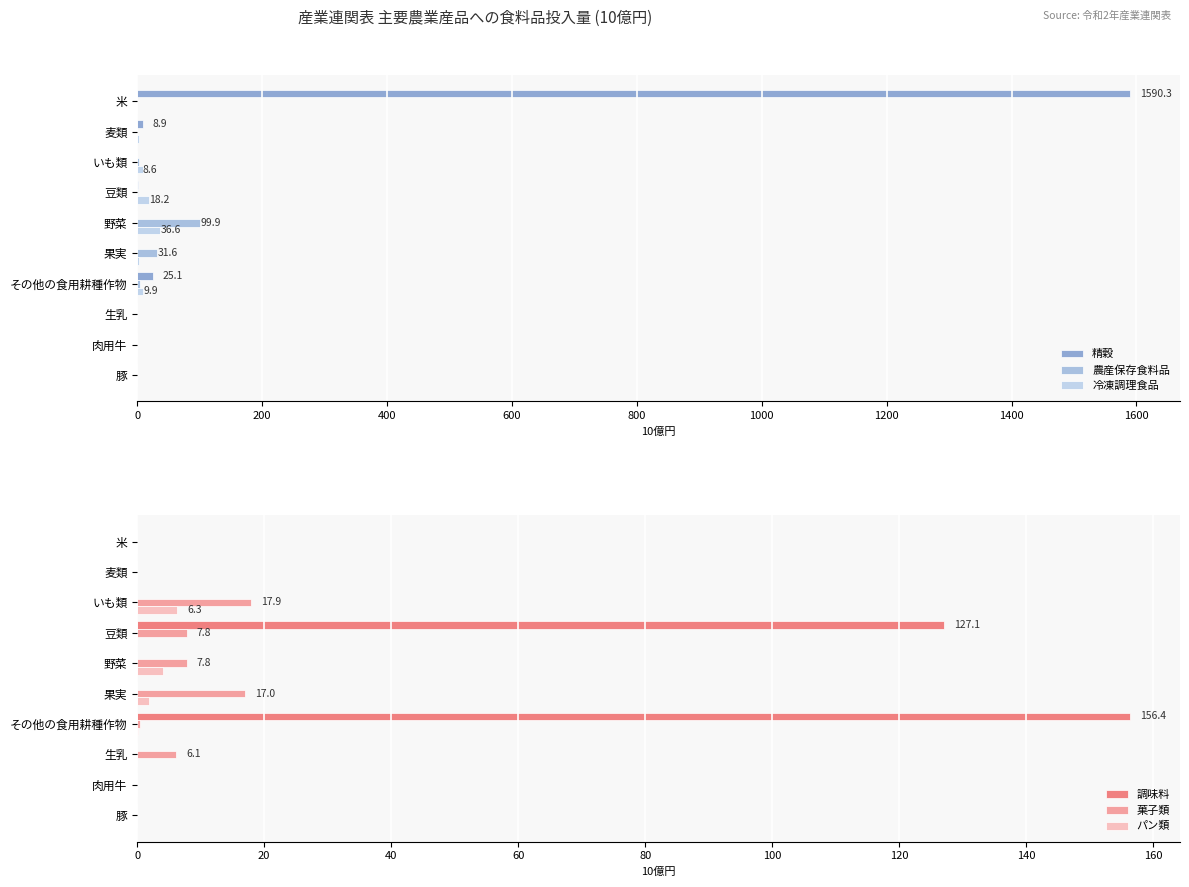

Is it true that 調味料 equals 156.4 at 1200?

True